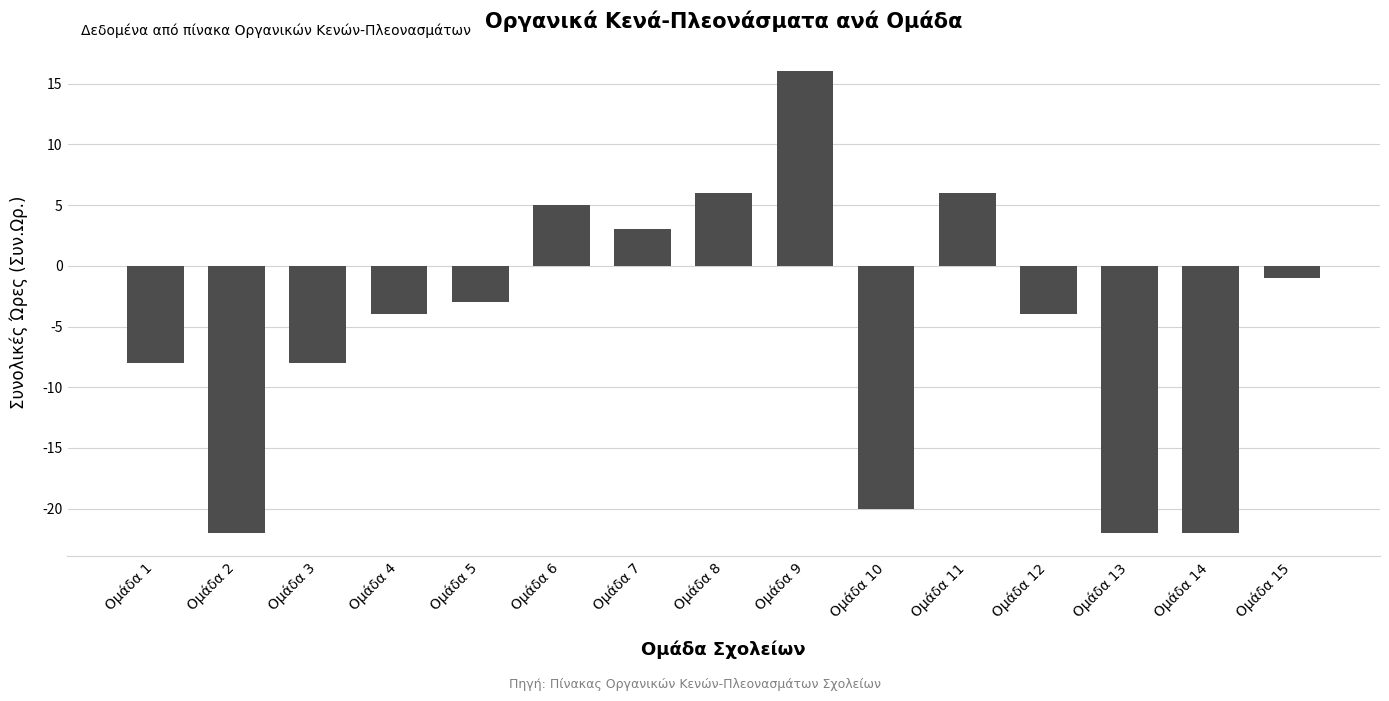

Is it true that the value at Ομάδα 11 is 3?

False